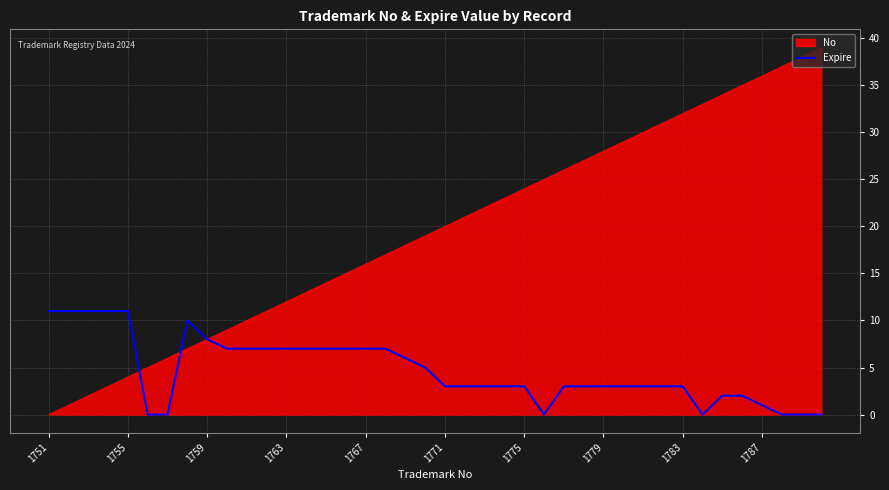

List the series in order of their peak value, highest first.

No, Expire